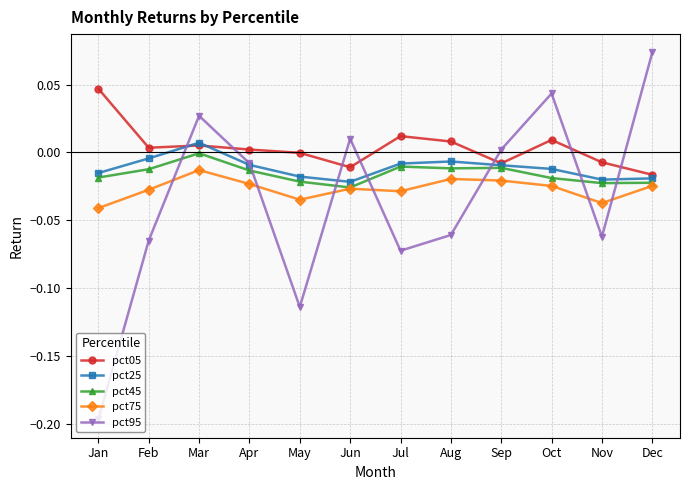

Which series changed the most between Mar and Jun?

pct25